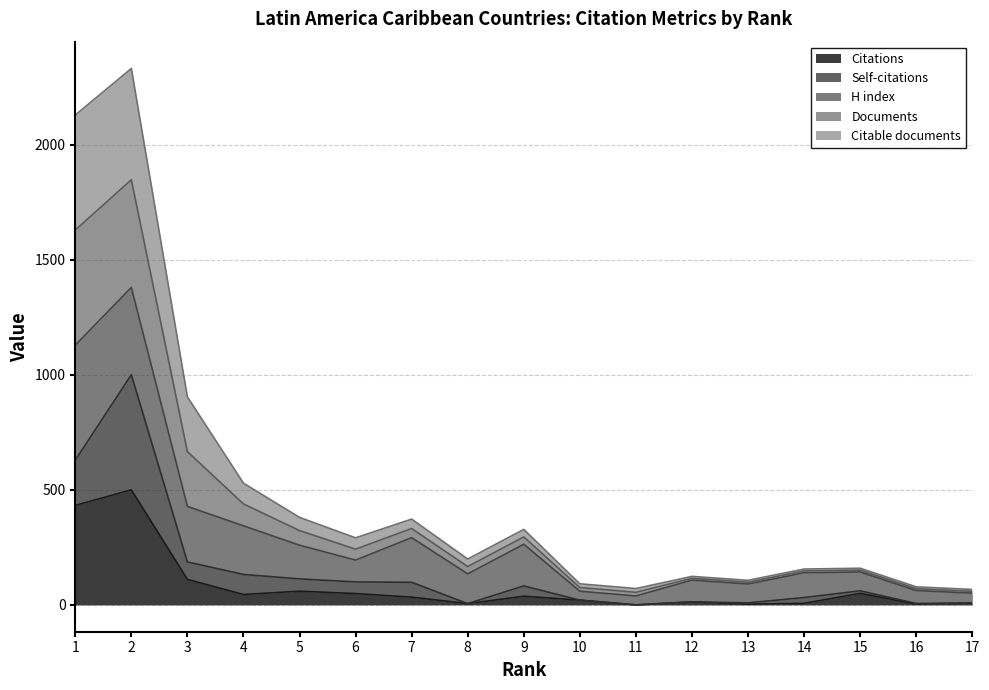

What is the maximum value for Citations?

500.0